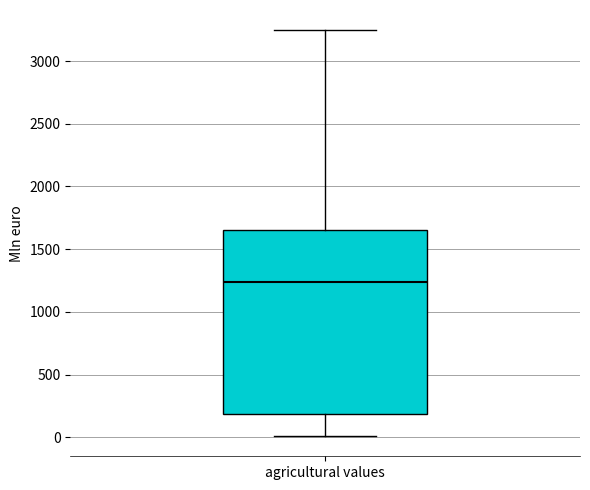

Read this box plot against the y-axis: the position of the median line, the range covered by the box, and the ends of both whiskers. The values are not printed on the chart, so give them approximately, as read against the axis.

median 1250, box 200 to 1650, whiskers 0 to 3250